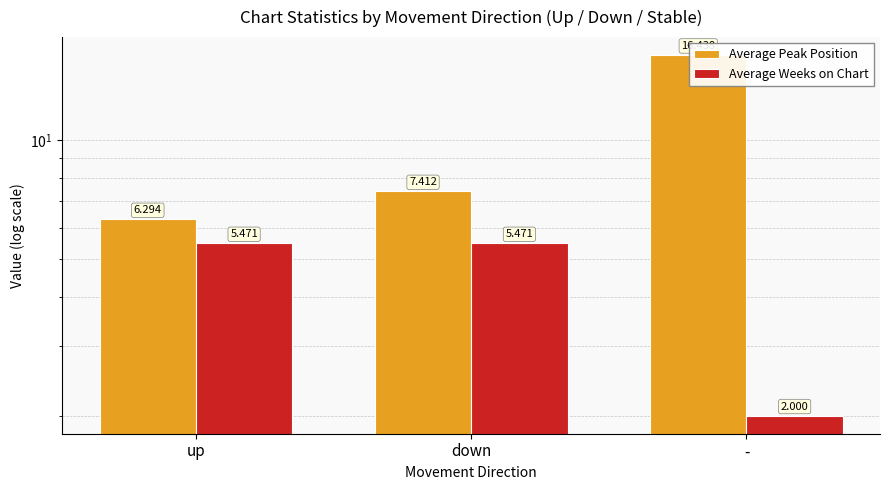

Between down and -, which series saw the biggest shift?

Average Peak Position